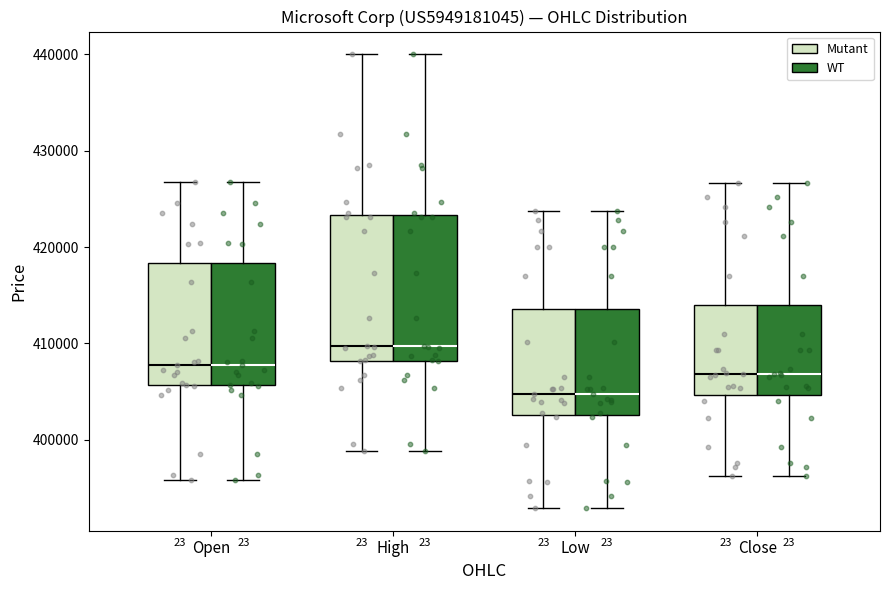

Reading left to right, transcribe this box plot: for each box, give where its median line is, the range the box spans, and where its two whiskers end, as read against the y-axis. The values are not printed on the chart, so give them approximately, as read against the axis.

Open (Mutant): median 408000, box 406000 to 418000, whiskers 396000 to 427000
Open (WT): median 408000, box 406000 to 418000, whiskers 396000 to 427000
High (Mutant): median 410000, box 408000 to 423000, whiskers 399000 to 440000
High (WT): median 410000, box 408000 to 423000, whiskers 399000 to 440000
Low (Mutant): median 405000, box 403000 to 414000, whiskers 393000 to 424000
Low (WT): median 405000, box 403000 to 414000, whiskers 393000 to 424000
Close (Mutant): median 407000, box 405000 to 414000, whiskers 396000 to 427000
Close (WT): median 407000, box 405000 to 414000, whiskers 396000 to 427000